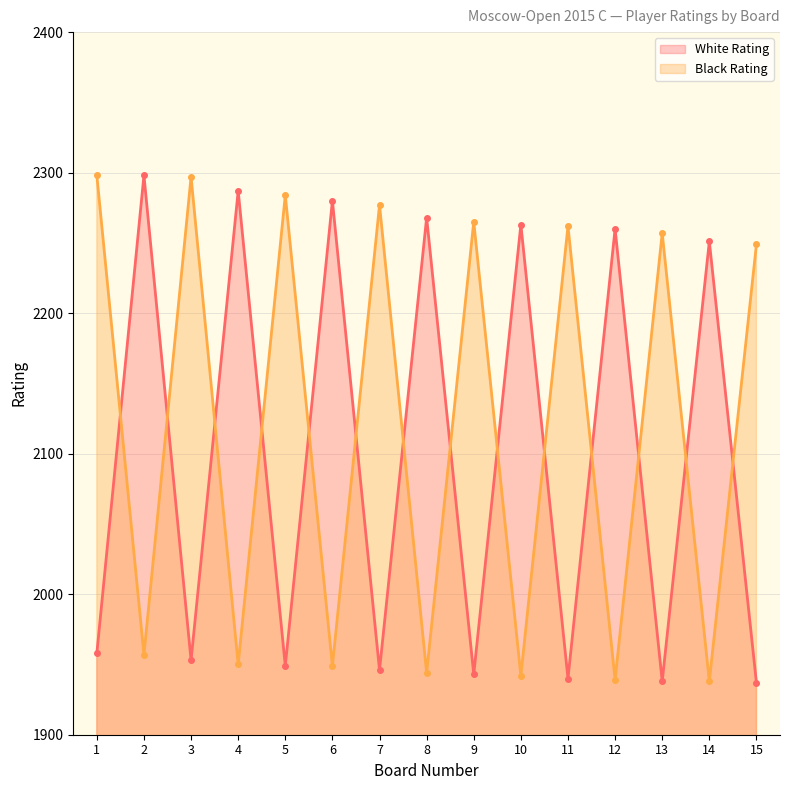

Which series has the largest total across all categories?

Black Rating